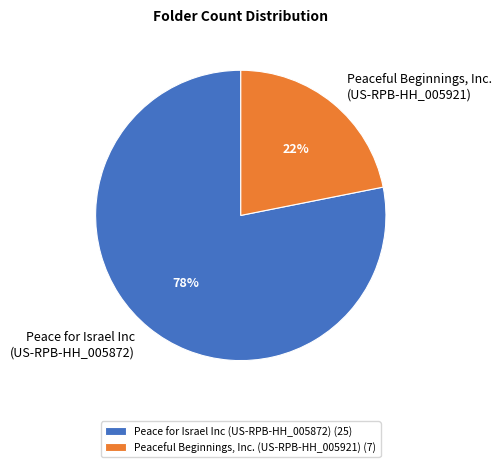

Between Peace for Israel Inc (US-RPB-HH_005872) and Peaceful Beginnings, Inc. (US-RPB-HH_005921), which is larger?

Peace for Israel Inc (US-RPB-HH_005872)